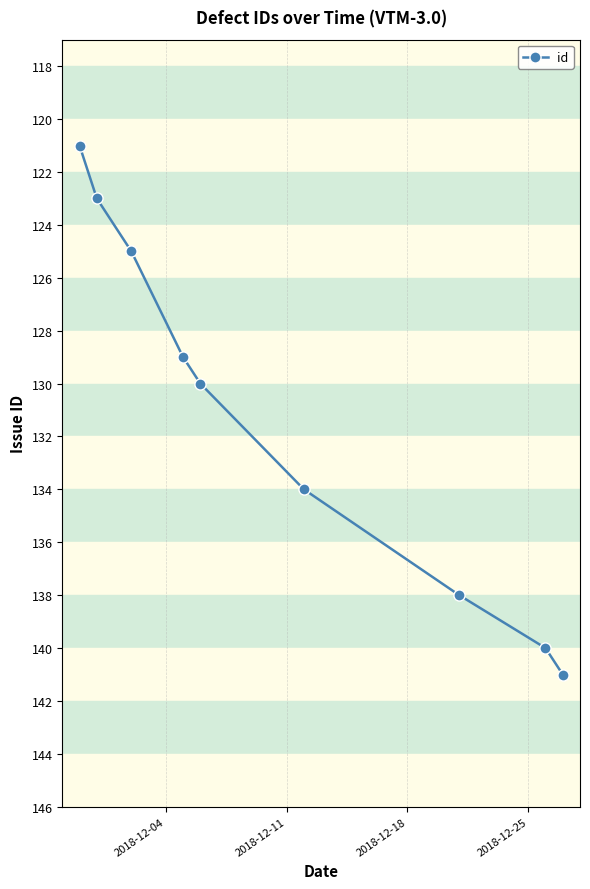

What is the difference between the maximum and second lowest values?

18